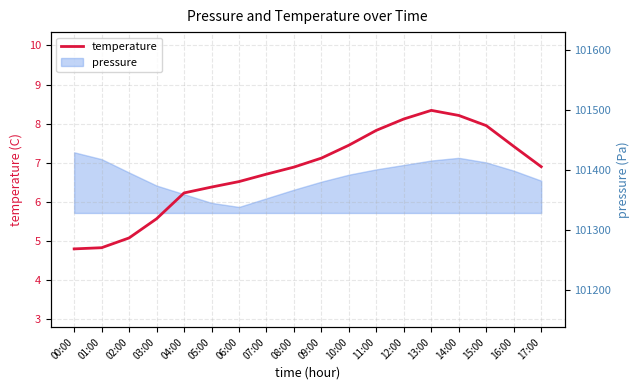

What is the difference between the second highest and second lowest values?

3.4